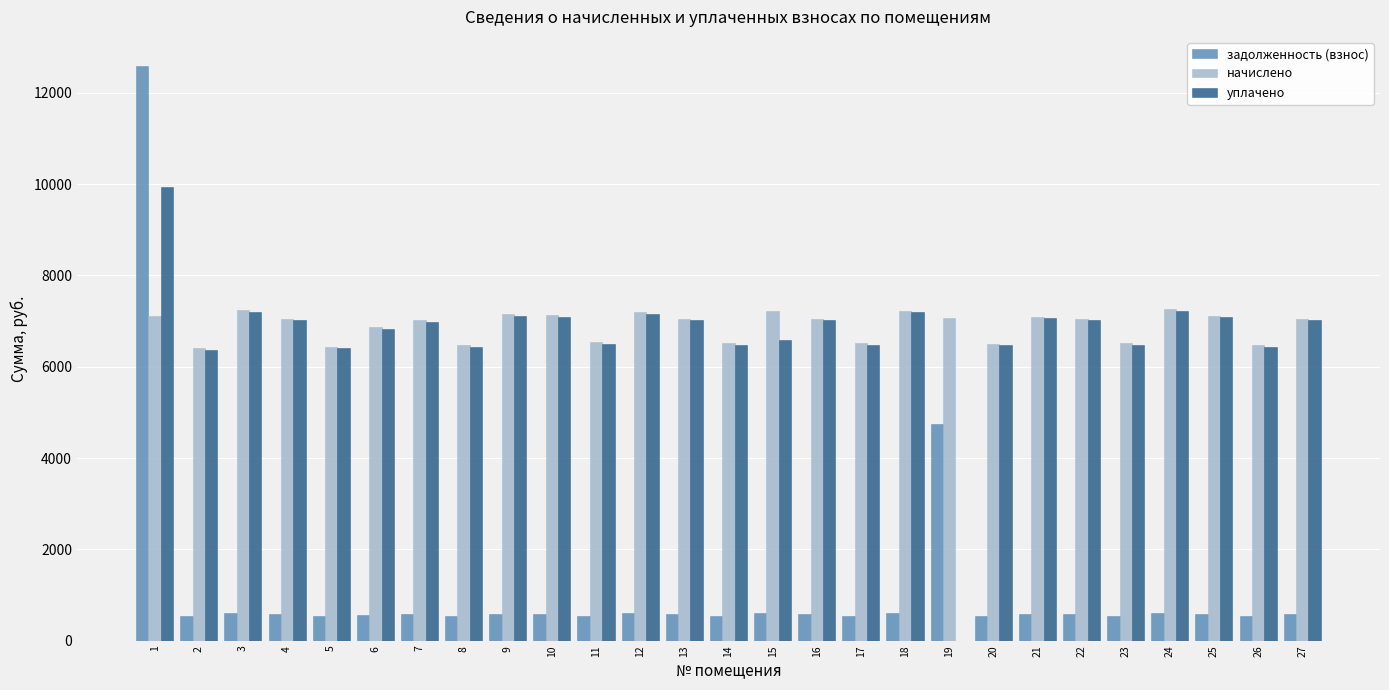

At which category is the sum across all series the highest?

1